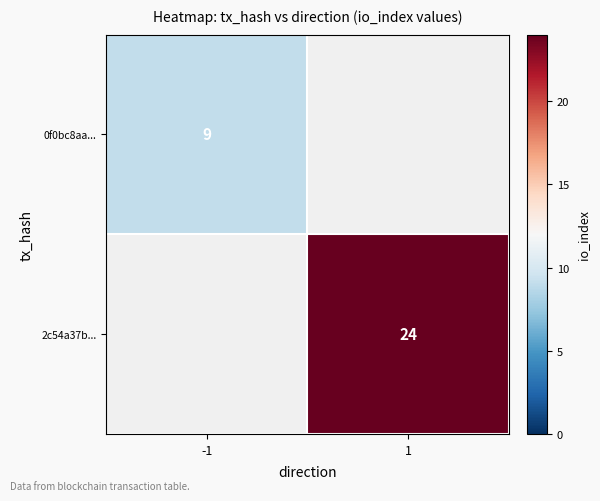

The 2c54a37b... series shows 7 at 1. True or false?

False